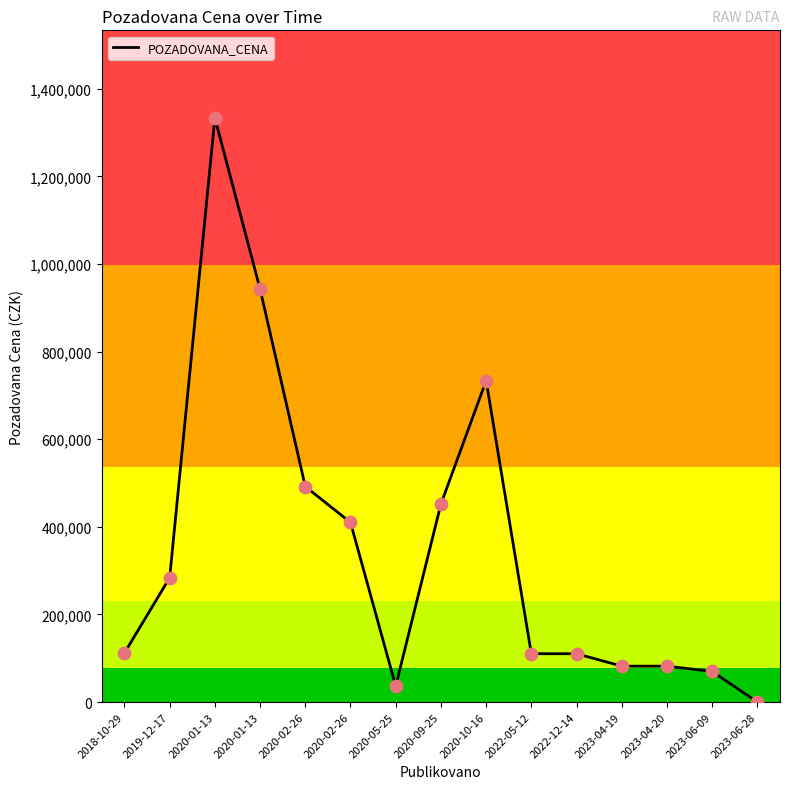

How many lines are shown in the chart?

1